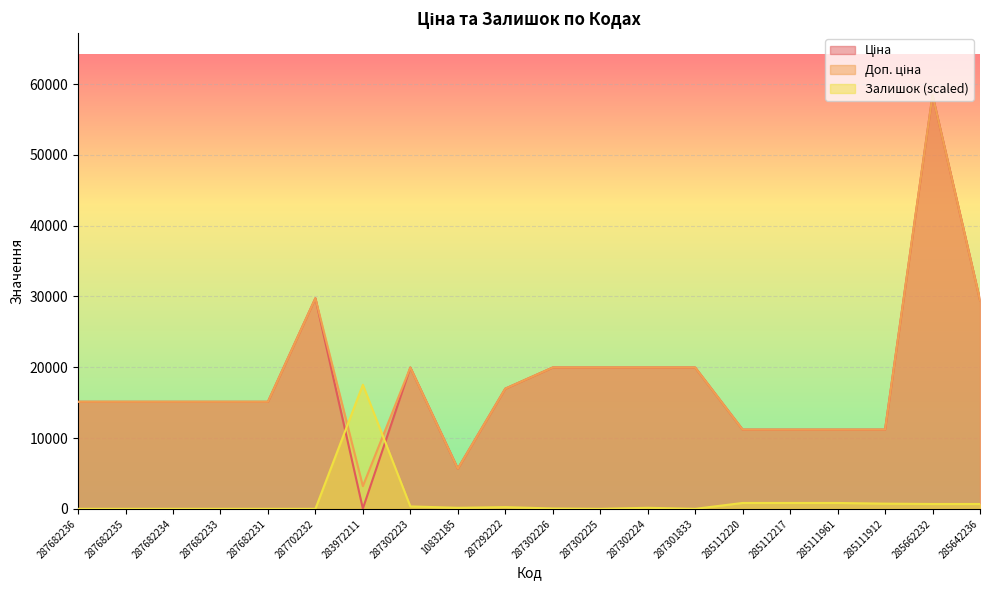

Reading right to left, list all the values displayed in this chart.

Ціна: 29491.5	58426.5	11188.2	11188.2	11188.2	11188.2	19964.2	19964.2	19964.2	19964.2	16976.3	5673.8	19964.2	32.0	29747.2	15120.0	15120.0	15120.0	15120.0	15120.0
Доп. ціна: 29491.5	58426.5	11188.2	11188.2	11188.2	11188.2	19964.2	19964.2	19964.2	19964.2	16976.3	5673.8	19964.2	3205.0	29747.2	15120.0	15120.0	15120.0	15120.0	15120.0
Залишок: 681.6	681.6	730.3	827.7	827.7	827.7	0.0	146.1	0.0	48.7	243.4	146.1	340.8	17528.0	0.0	0.0	0.0	0.0	0.0	0.0